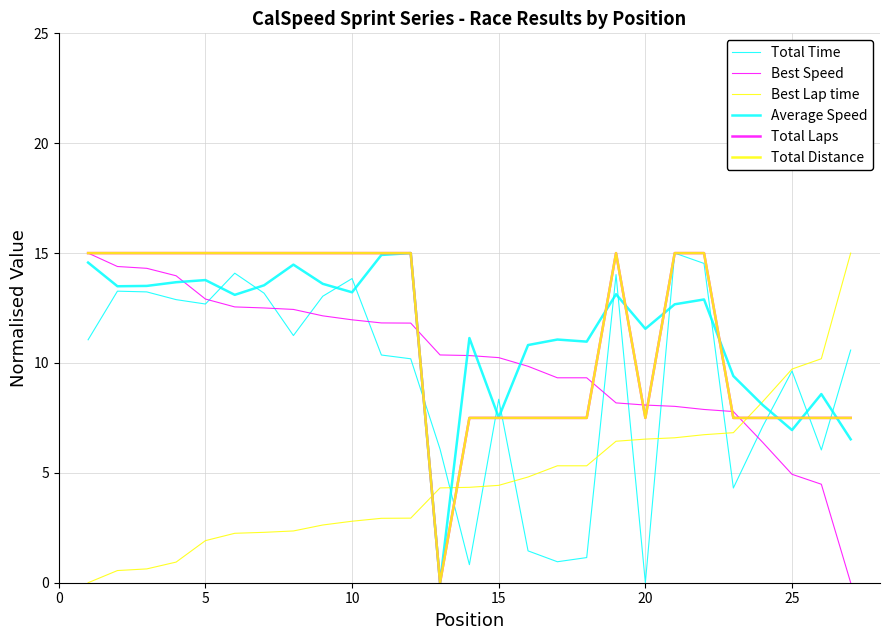

Is this an area chart (filled region under the line)?

No